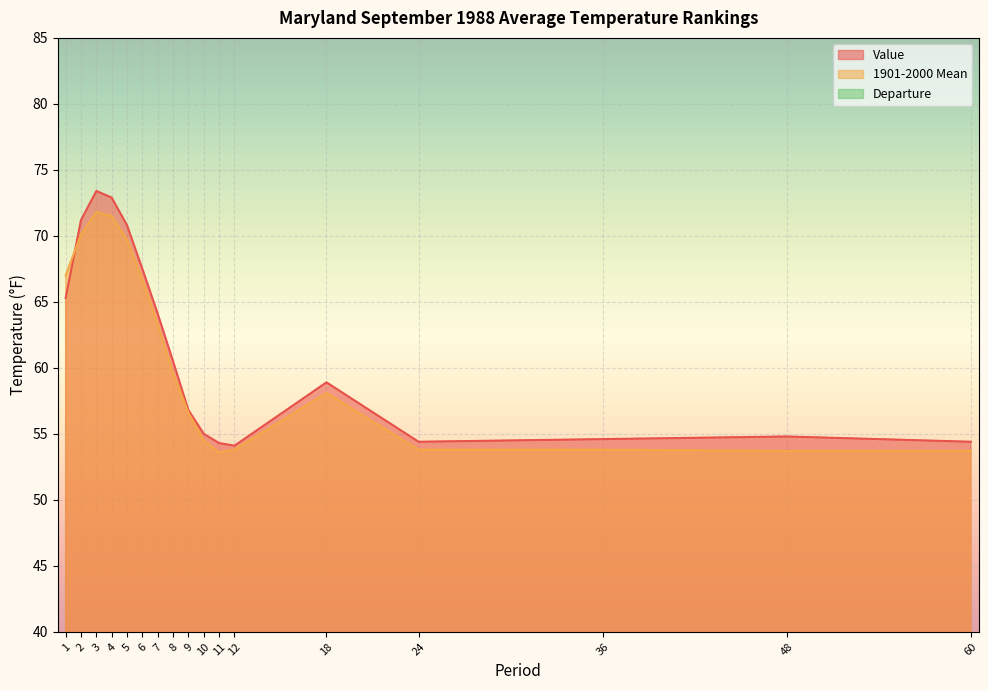

Reading left to right, what are all the values shown in this chart?

Value: 65.3	71.2	73.4	72.9	70.8	67.5	64.1	60.5	56.8	55.0	54.3	54.1	58.9	54.4	54.6	54.8	54.4
1901-2000 Mean: 67.0	70.1	71.8	71.5	69.7	66.7	63.3	59.6	56.6	54.5	53.6	53.8	58.1	53.8	53.8	53.7	53.7
Departure: -1.7	1.1	1.6	1.4	1.1	0.8	0.8	0.9	0.2	0.5	0.7	0.3	0.8	0.6	0.8	1.1	0.7